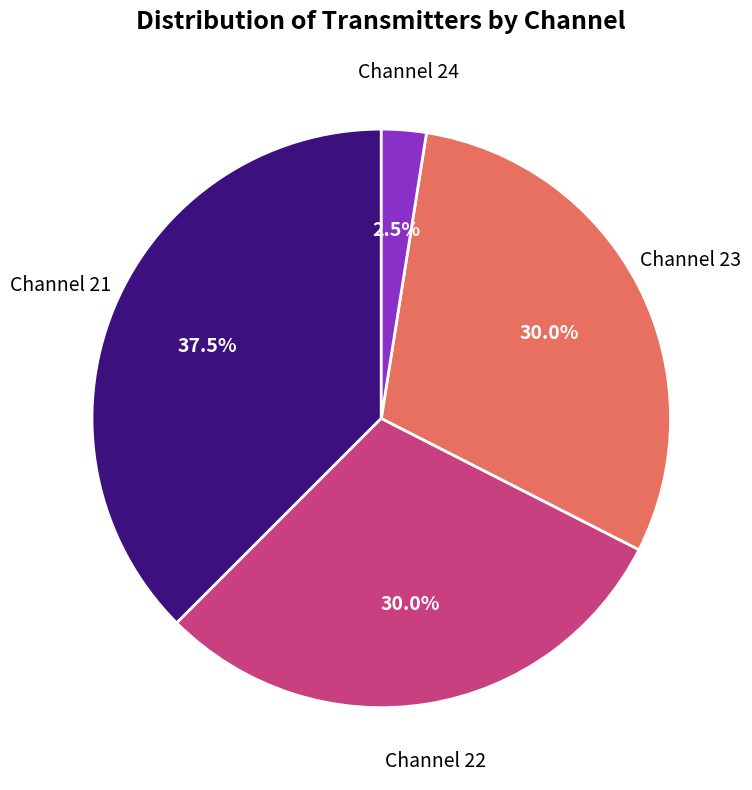

Is there a majority slice in this chart?

No